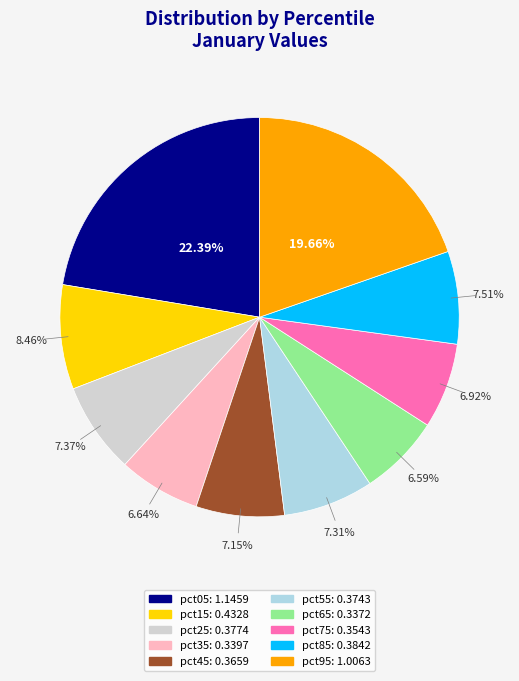

Do pct35 and pct05 together represent more than half of the pie?

No